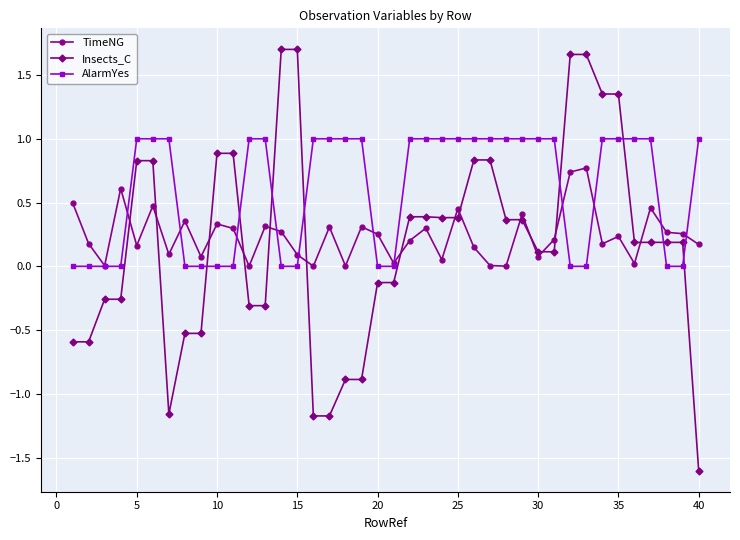

What is the smallest value displayed?

-1.6